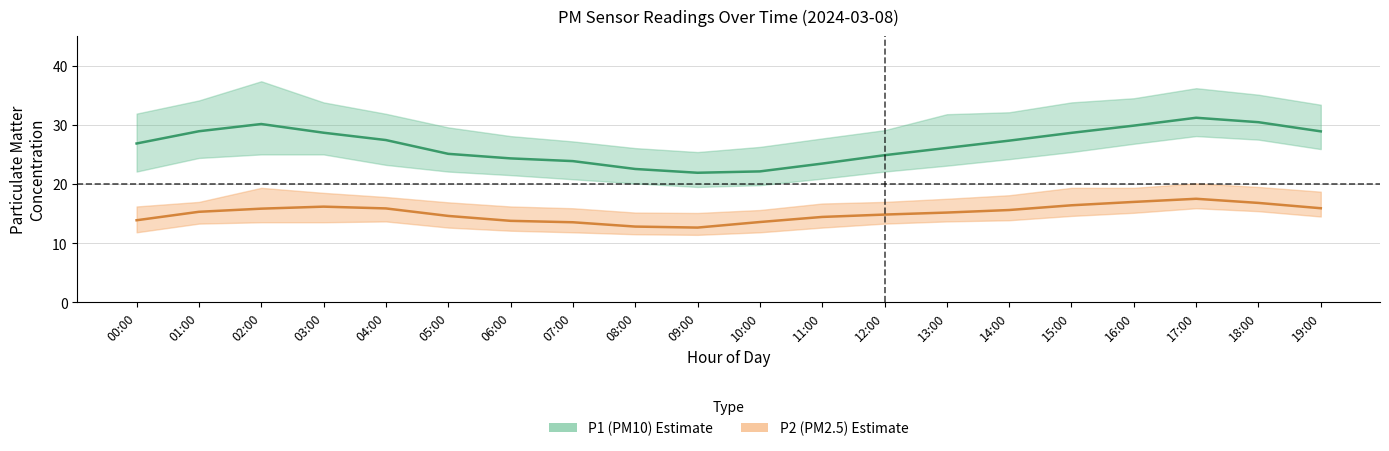

Which category has the highest value across all series?

17:00